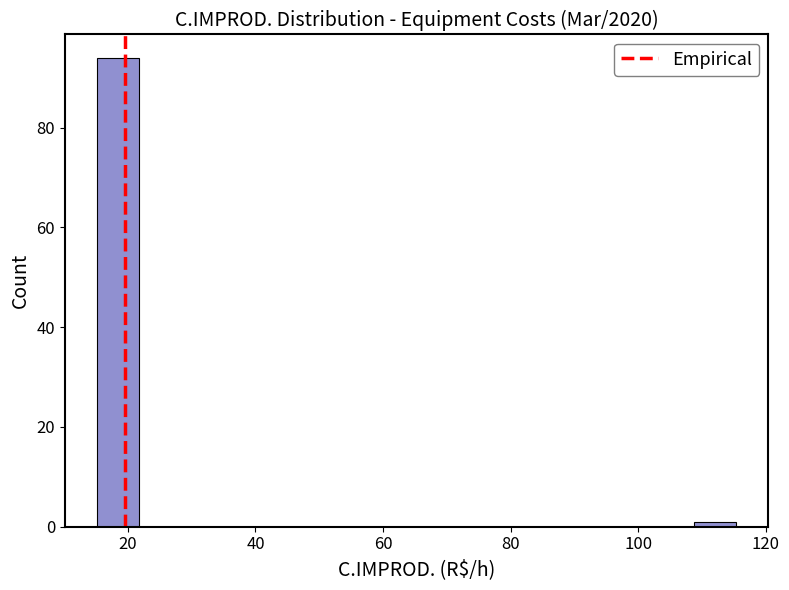

Around what value on the x-axis is the tallest bar? Give the approximate position of its centre, as read against the axis.

18